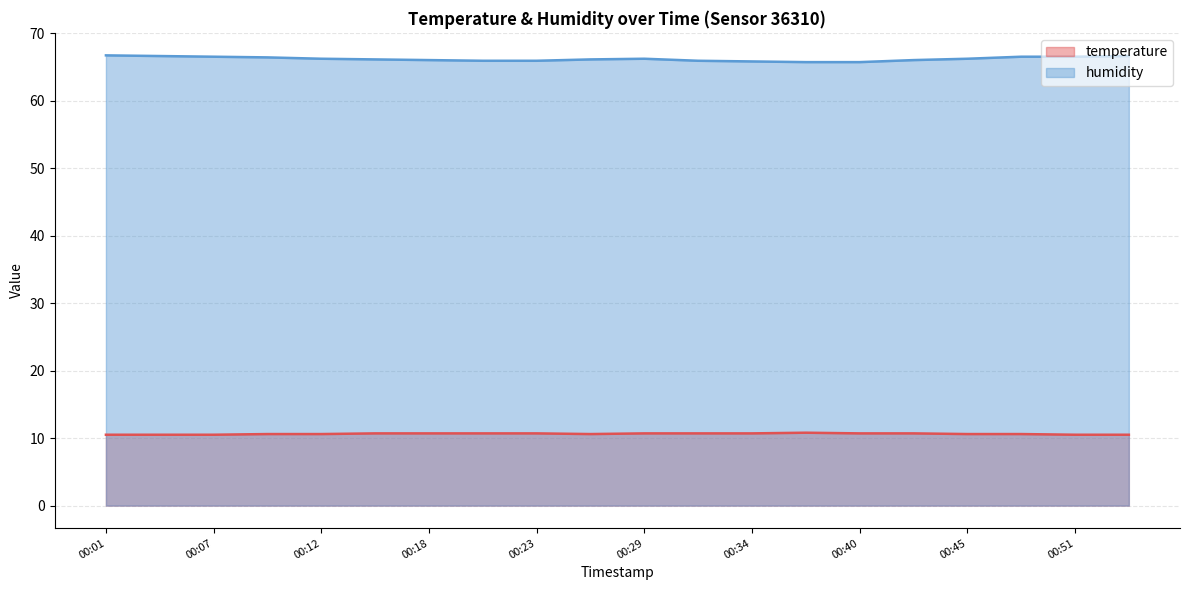

Count the number of categories in the chart.

20